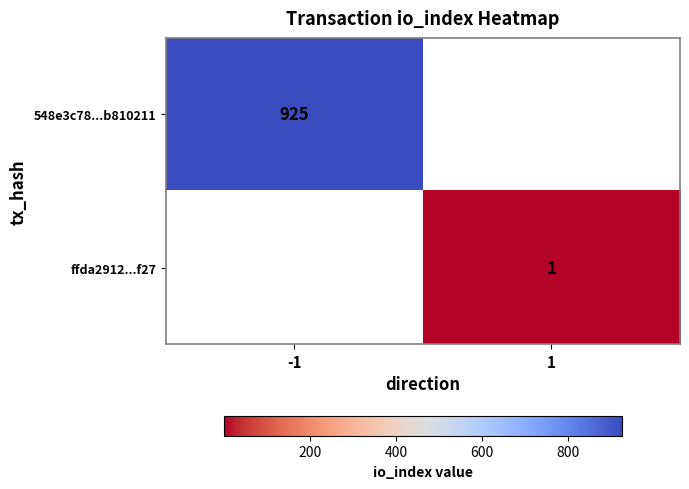

True or false: 548e3c78...b810211 has a value of 220 at -1.

False